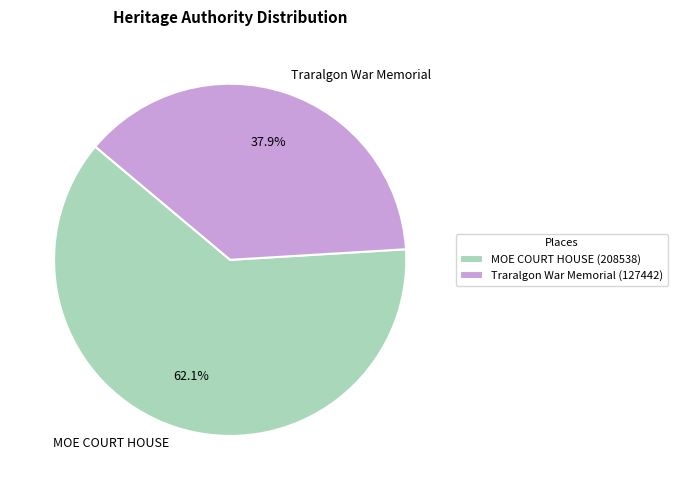

Which slice is the largest?

MOE COURT HOUSE